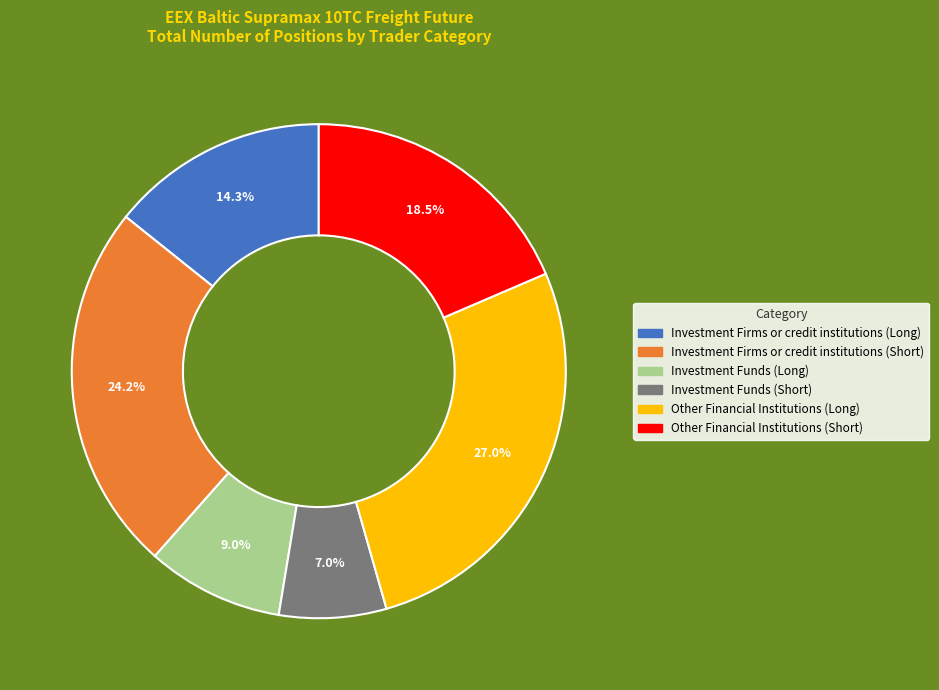

The Investment Funds (Short) slice represents 7% of the pie. True or false?

True